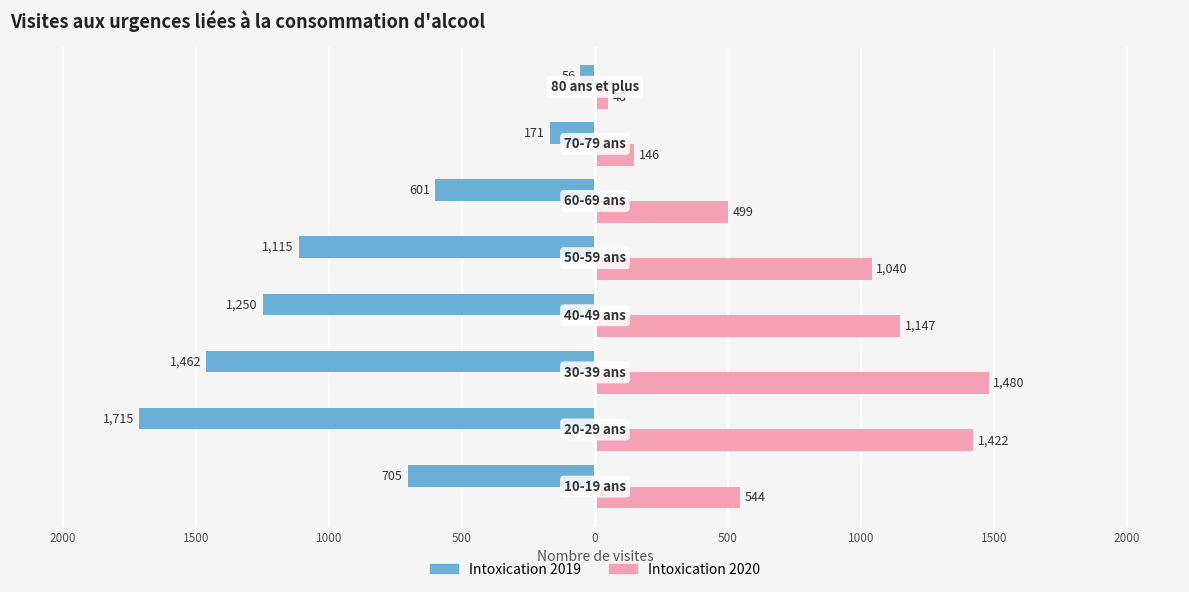

What are all the series names shown in the legend?

Intoxication 2019, Intoxication 2020